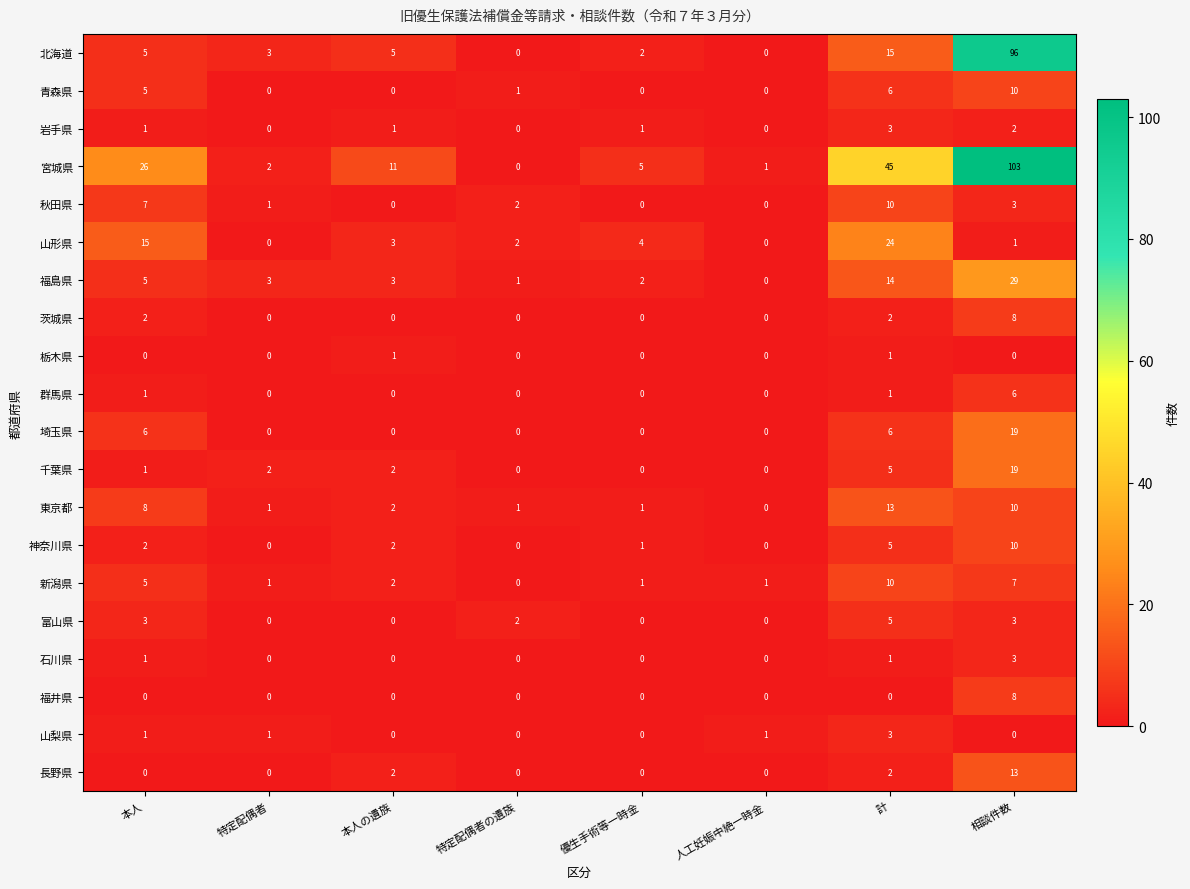

At which label is 神奈川県 closest to 5?

計